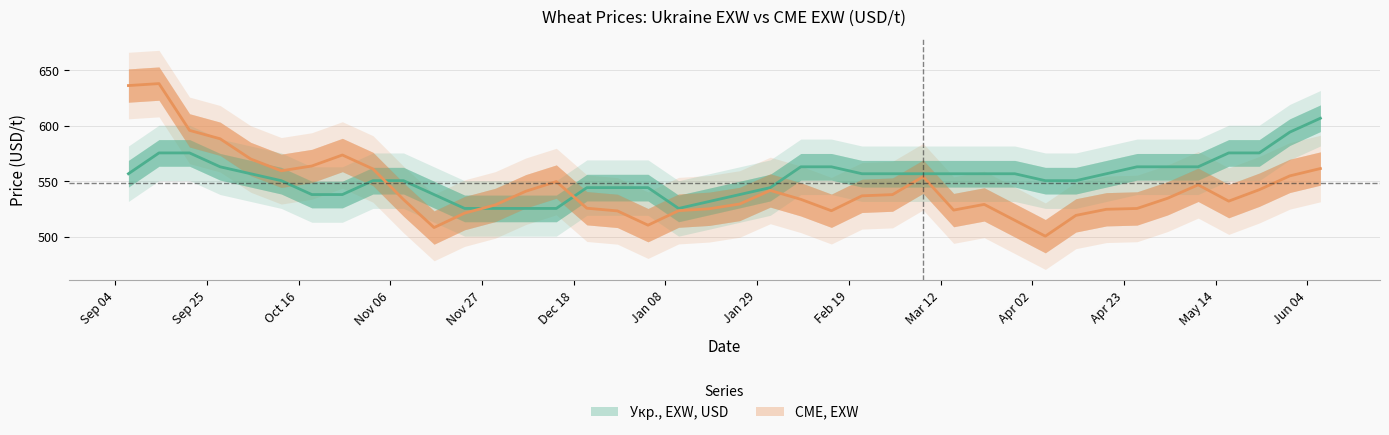

Which category has the highest value in the Укр., EXW, USD series?

2013-06-07